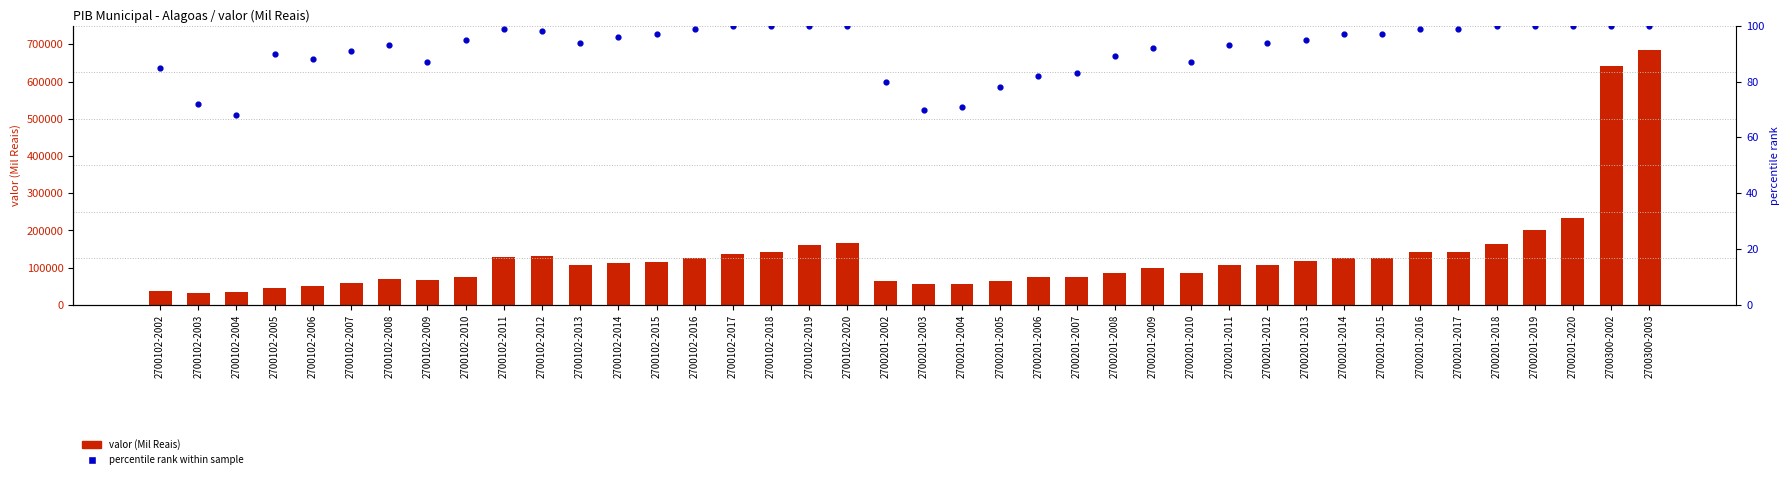

Which series contains the highest Y value?

valor (Mil Reais)